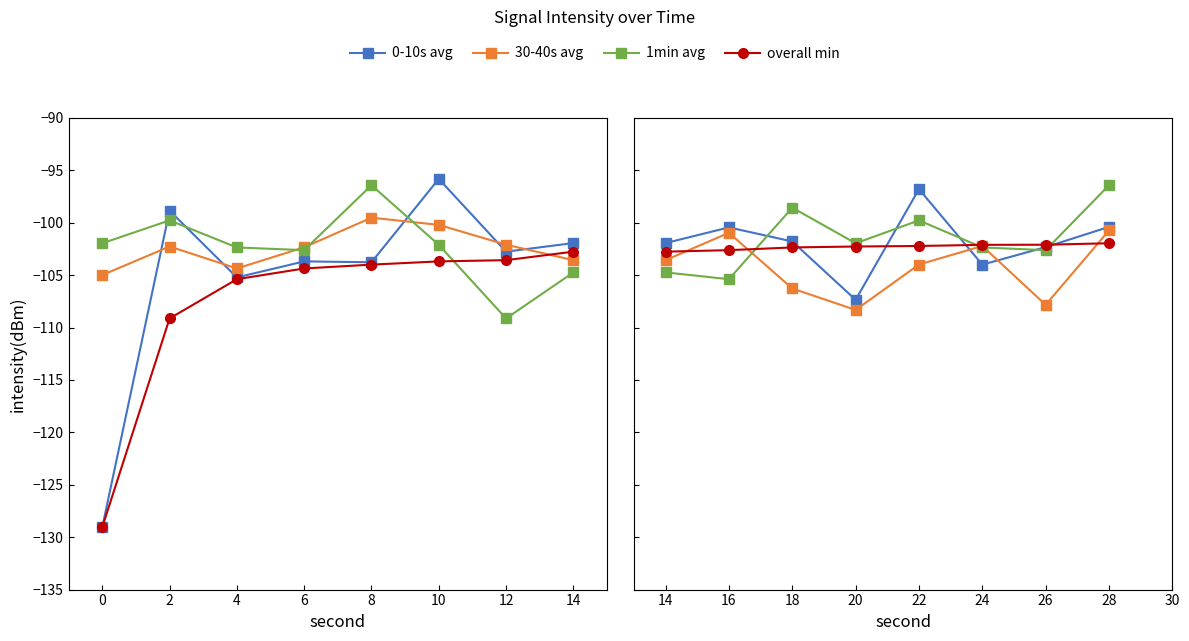

How many interior local peaks does the 1min avg series have?

2